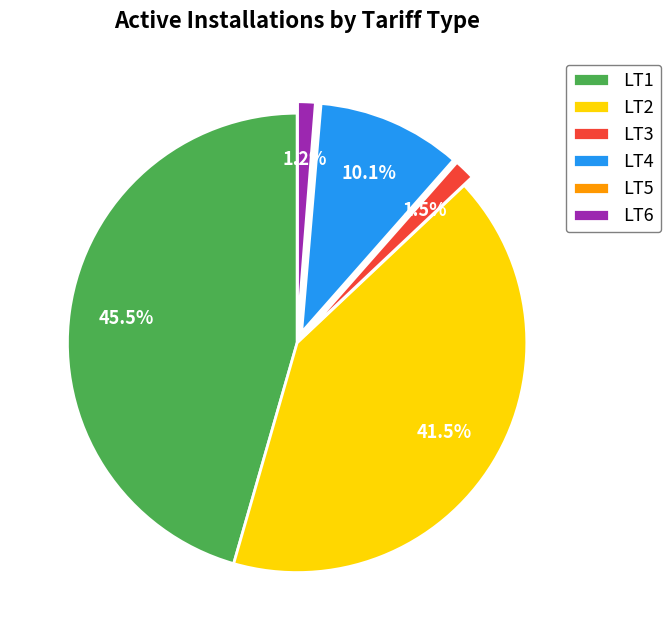

Is it true that LT4 is 4% of the pie?

False